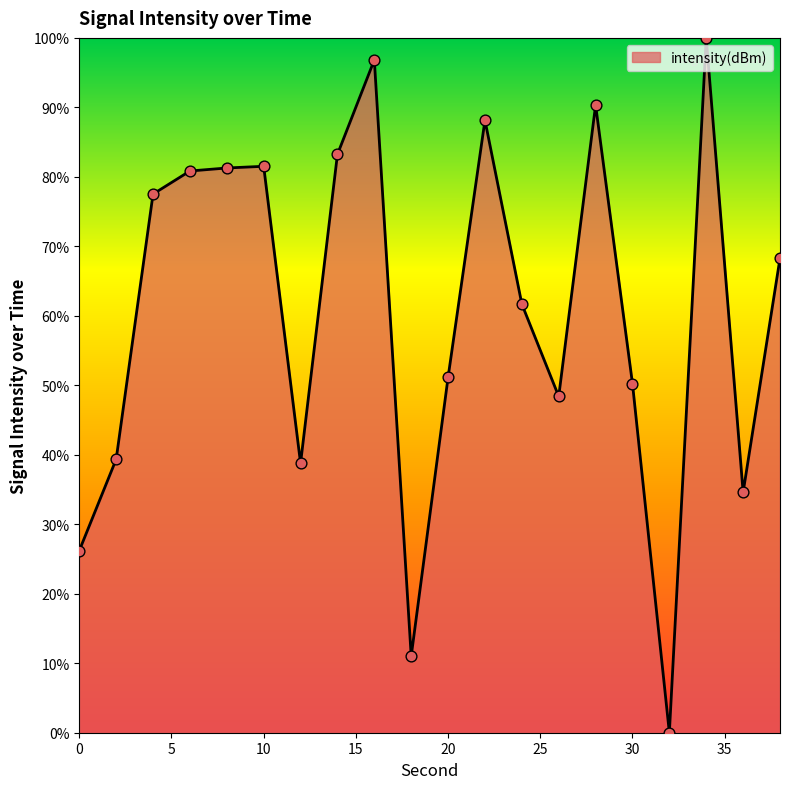

What is the maximum value shown in the chart?

100.0